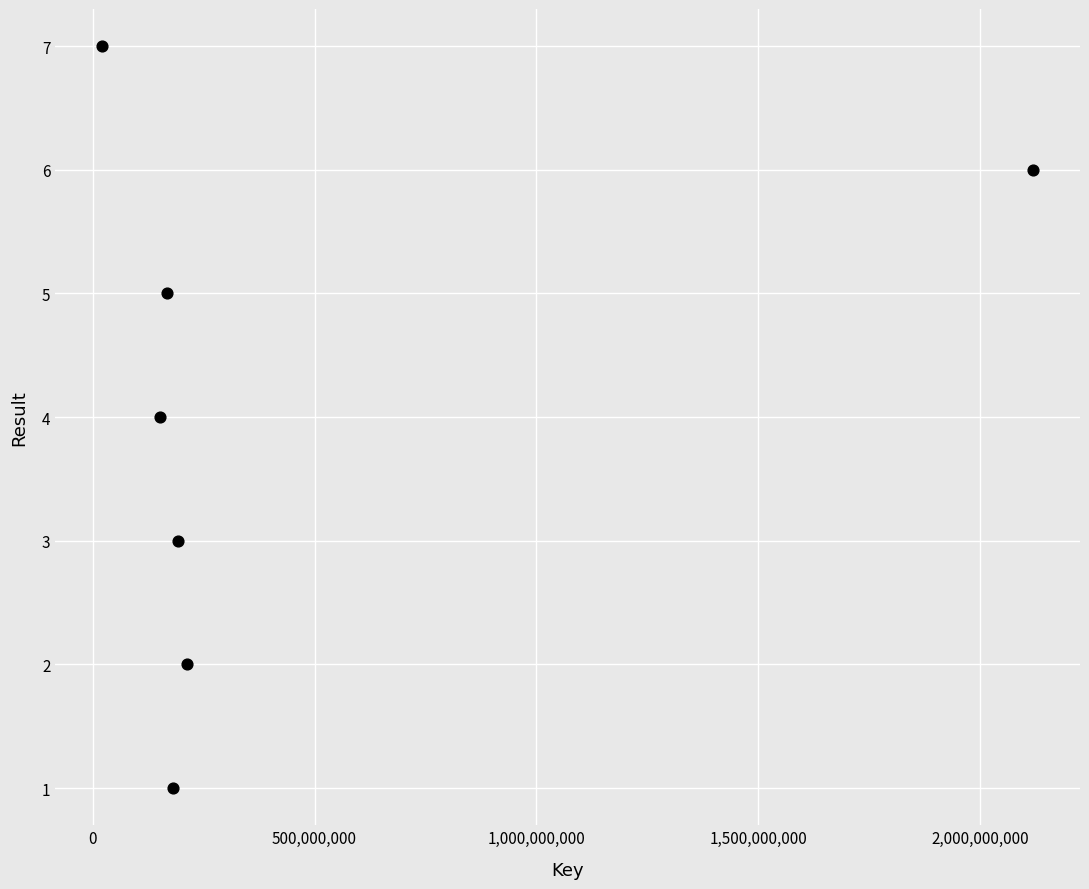

What is the range of X values (max minus min)?

2099570285